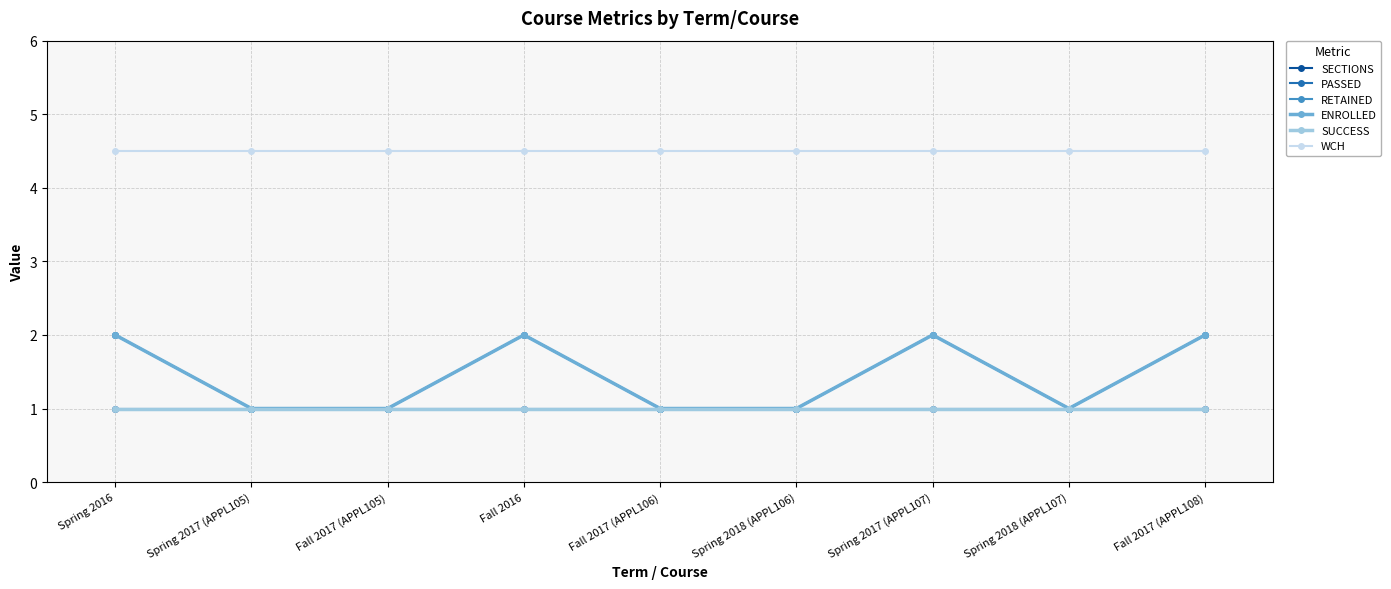

How many lines are shown in the chart?

6